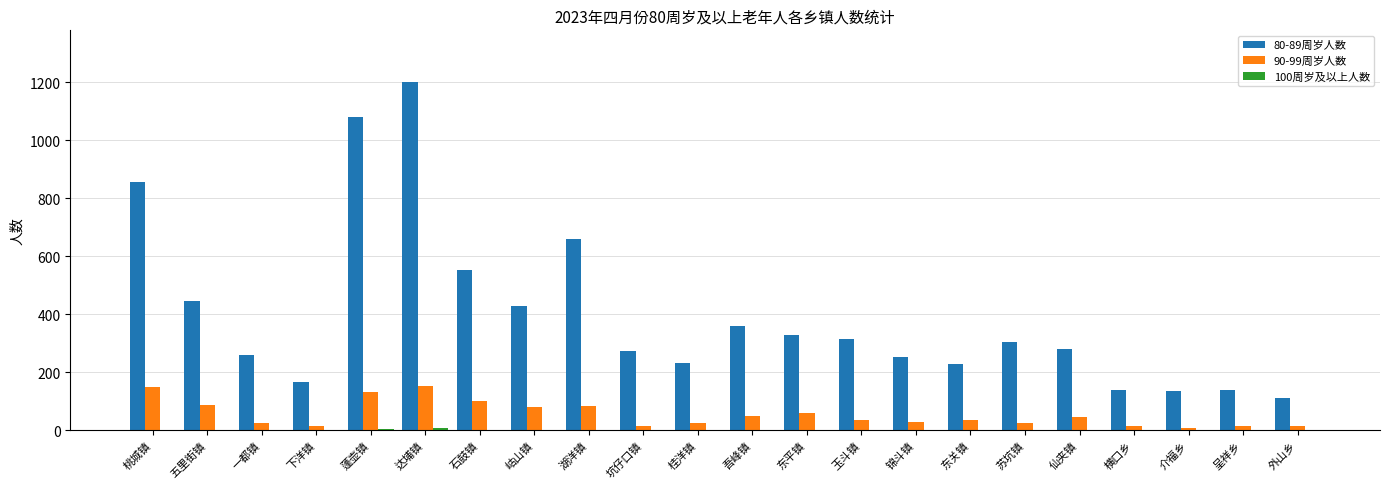

At which category is the sum across all series the highest?

达埔镇